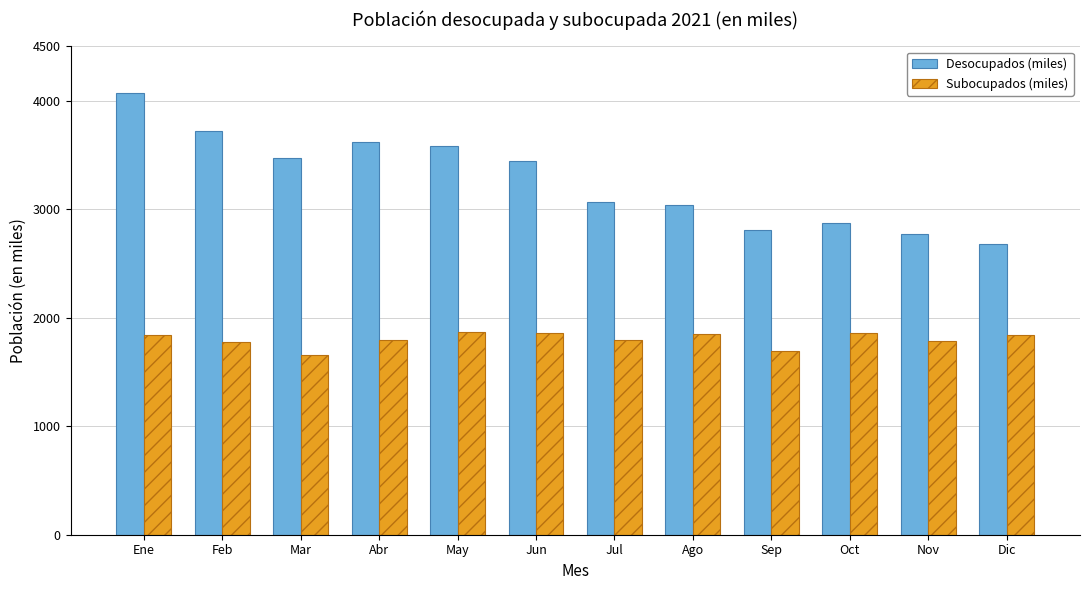

At Feb, list the series in order from largest to smallest.

Desocupados (miles), Subocupados (miles)